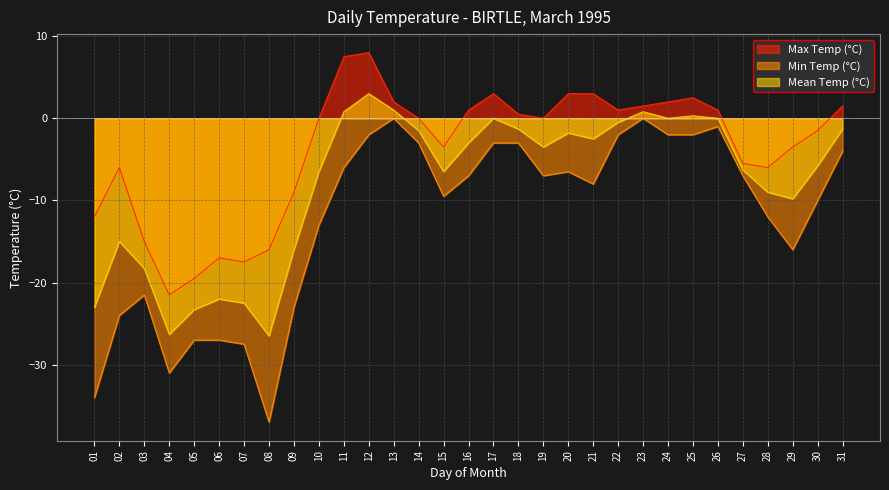

What is the difference between the Min Temp (°C) values at 09 and 29?

7.0